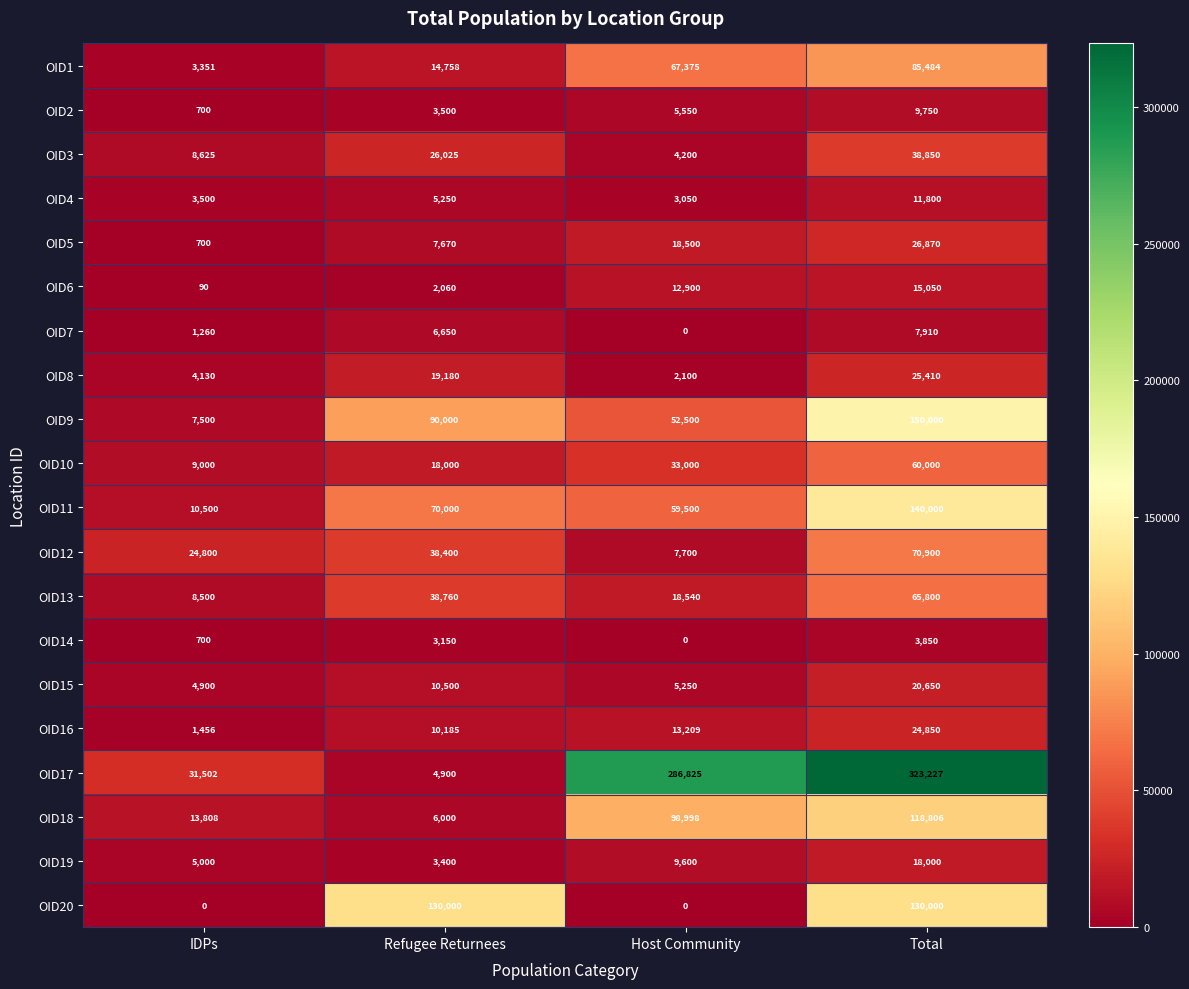

What is the sum of the OID19 values at IDPs and Host Community?

14600